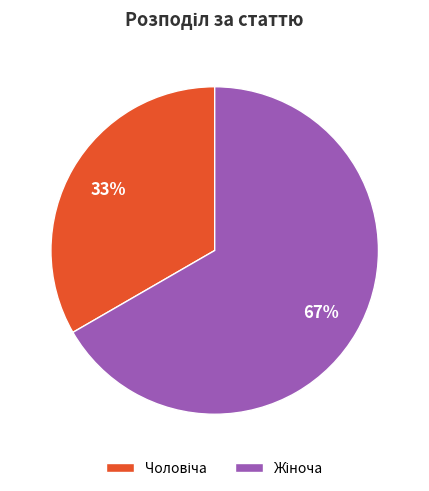

Does any single category account for the majority?

Yes